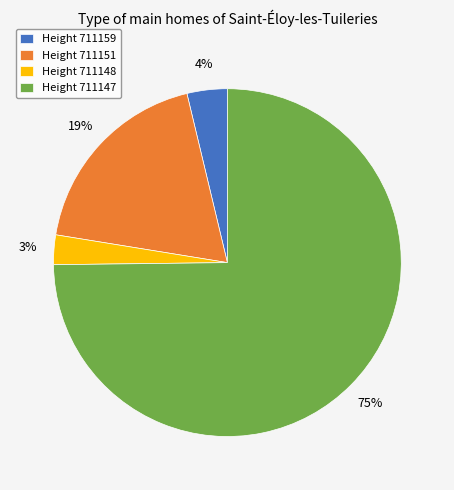

Which has a higher value, Height 711159 or Height 711147?

Height 711147